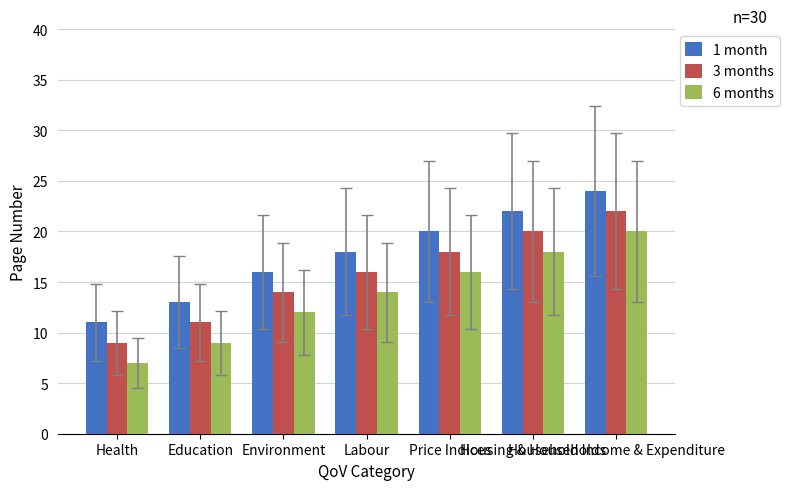

How many groups of bars are there?

7